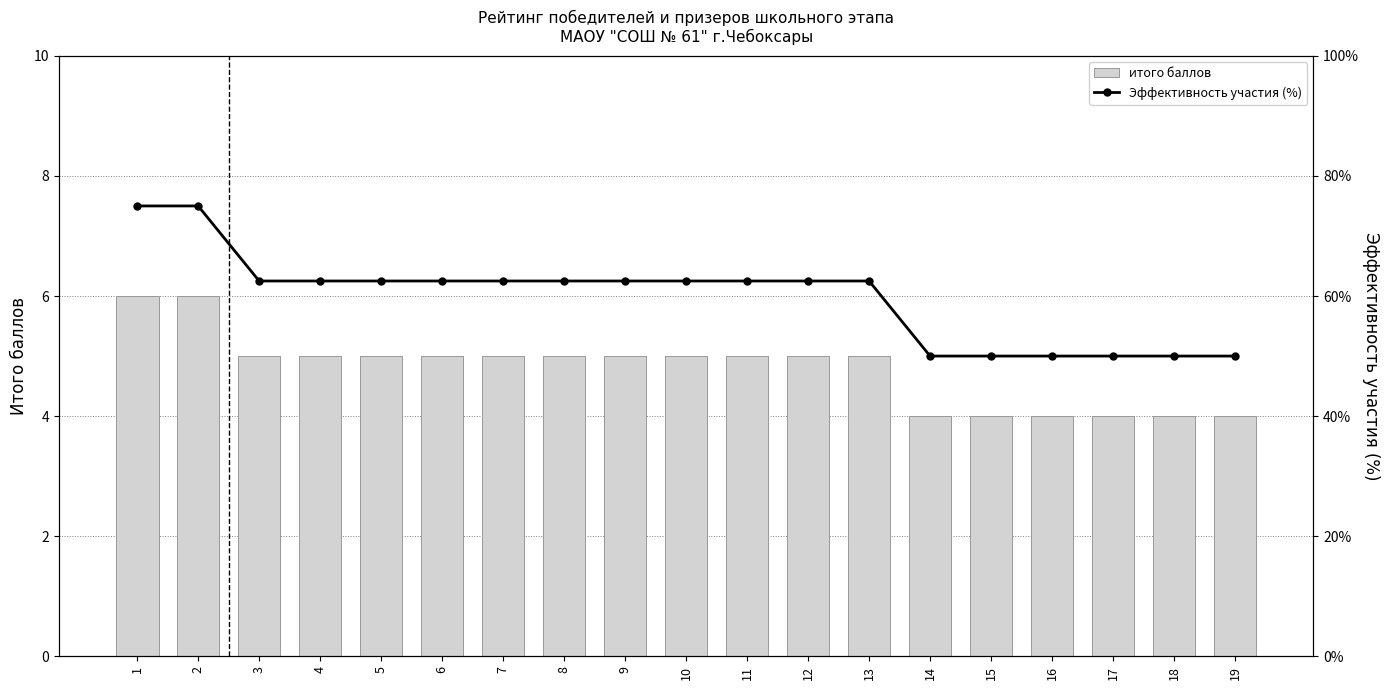

True or false: итого баллов has a value of 4.0 at 15.

True